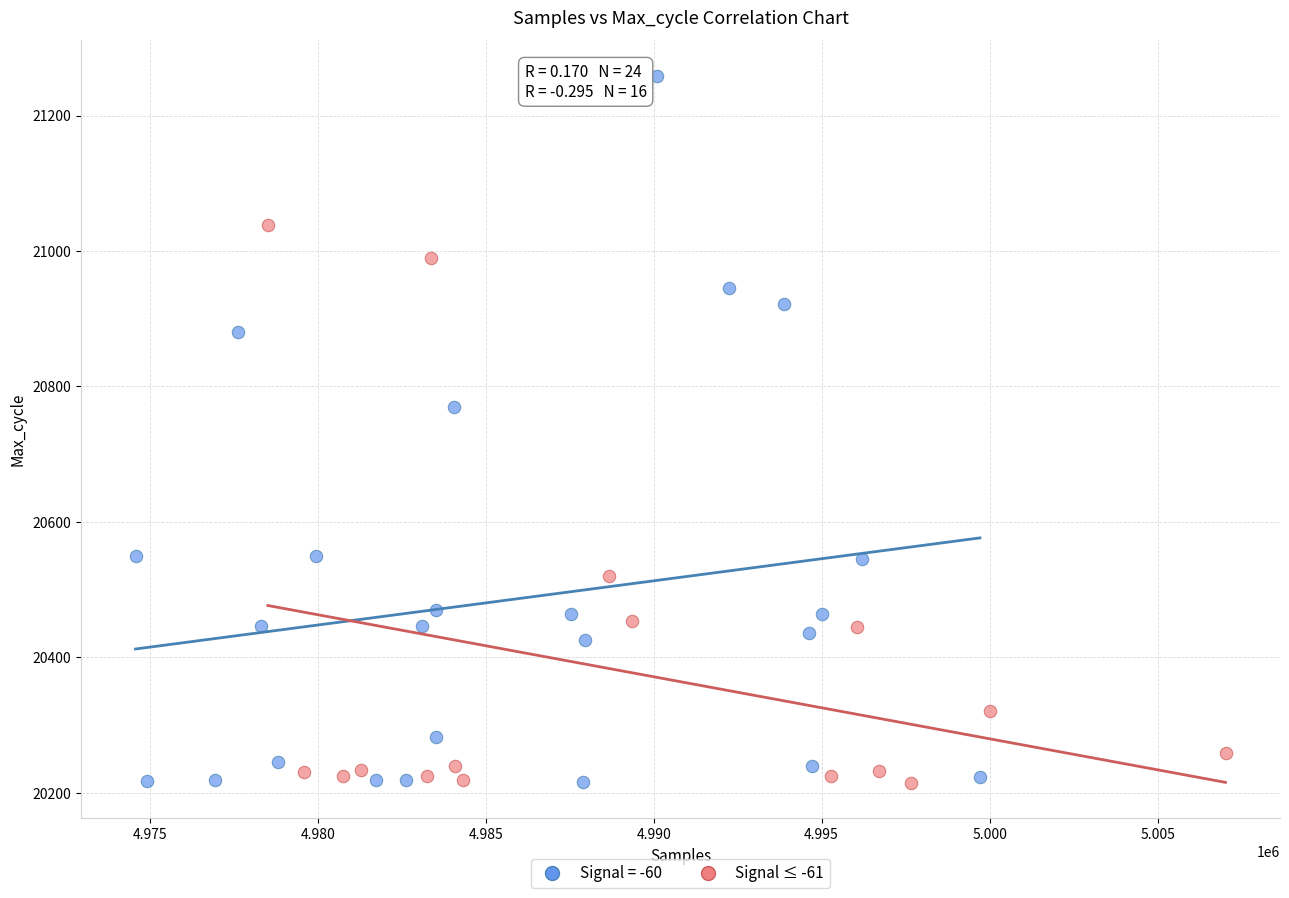

Which series contains the highest Y value?

Signal = -60